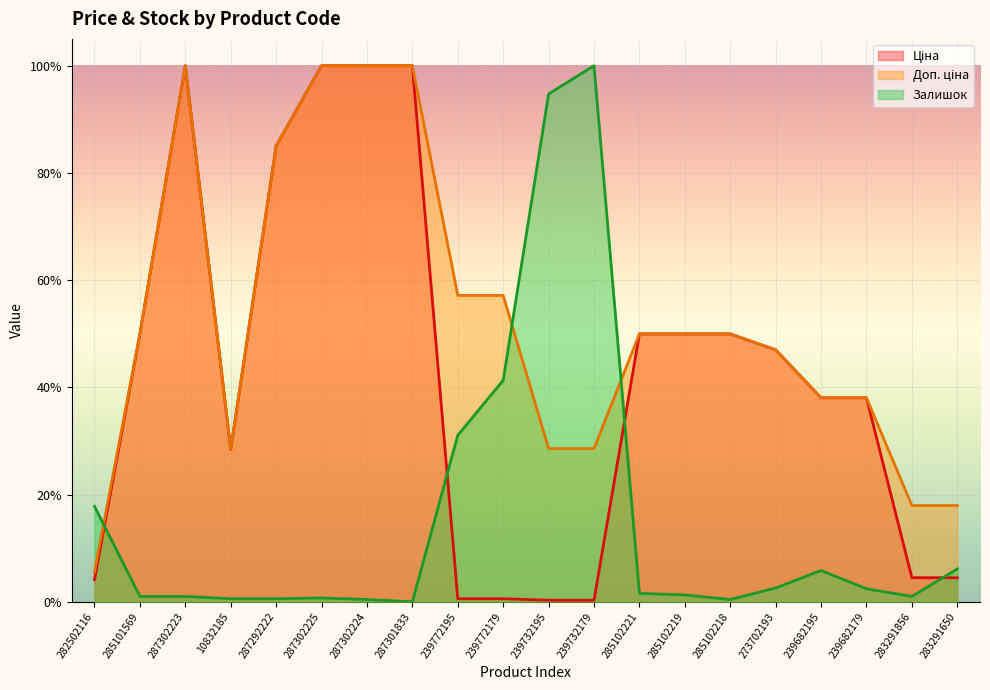

Which series has the largest total across all categories?

Доп. ціна